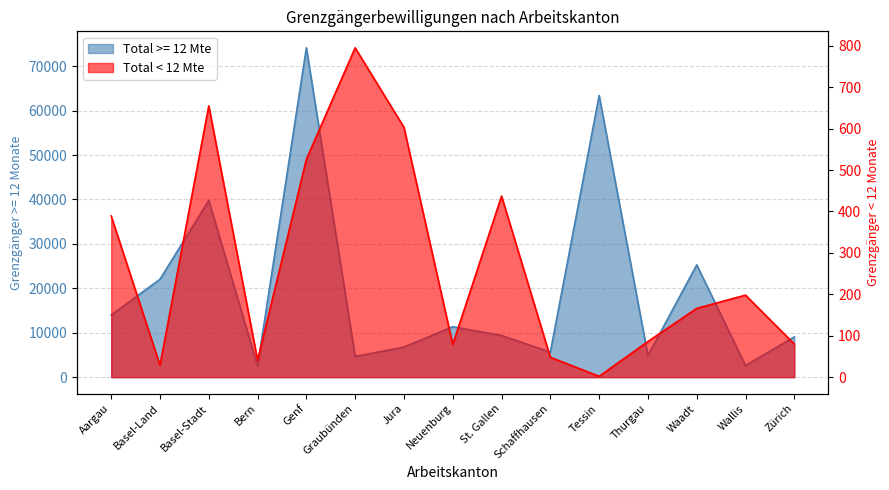

True or false: Total < 12 Mte has more than 2 points higher than both neighbors.

True